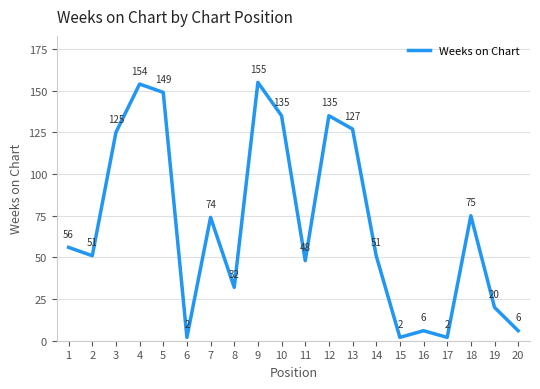

What is the sum of all values?

1405